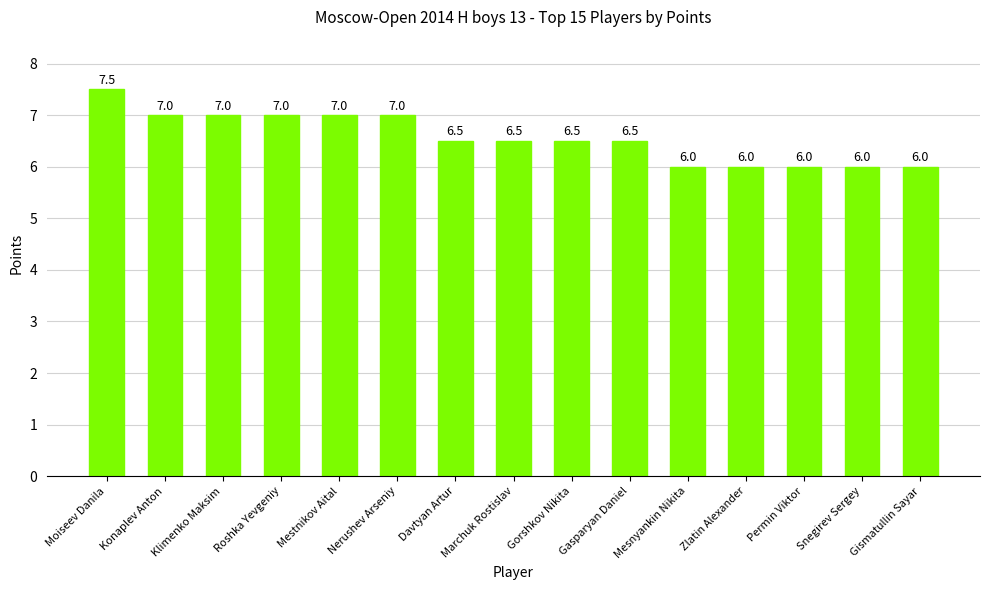

What is the maximum value shown in the chart?

7.5